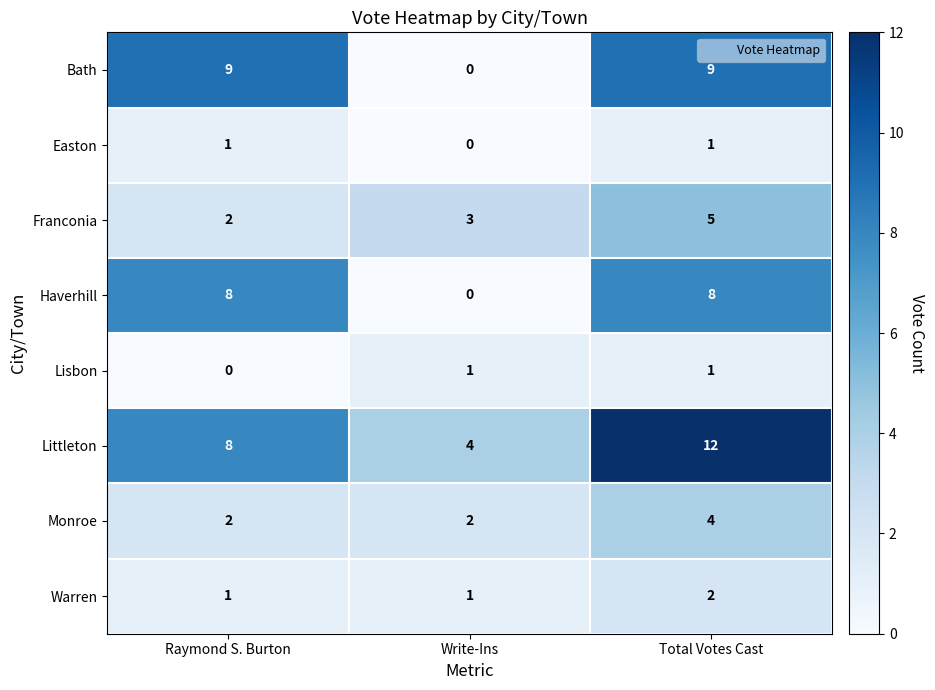

Which series has the largest range (max minus min)?

Bath